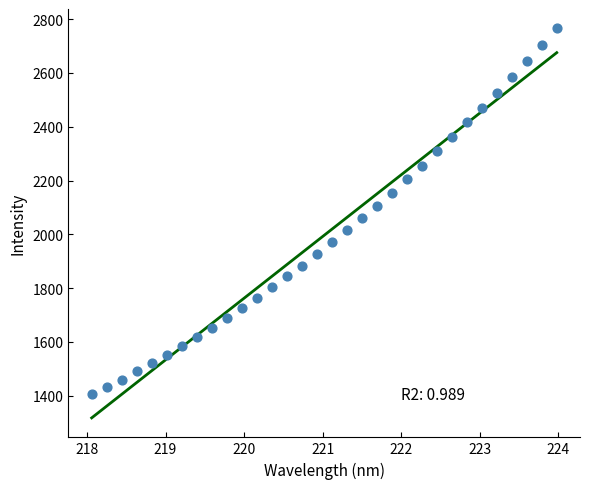

What is the range of X values (max minus min)?

5.9